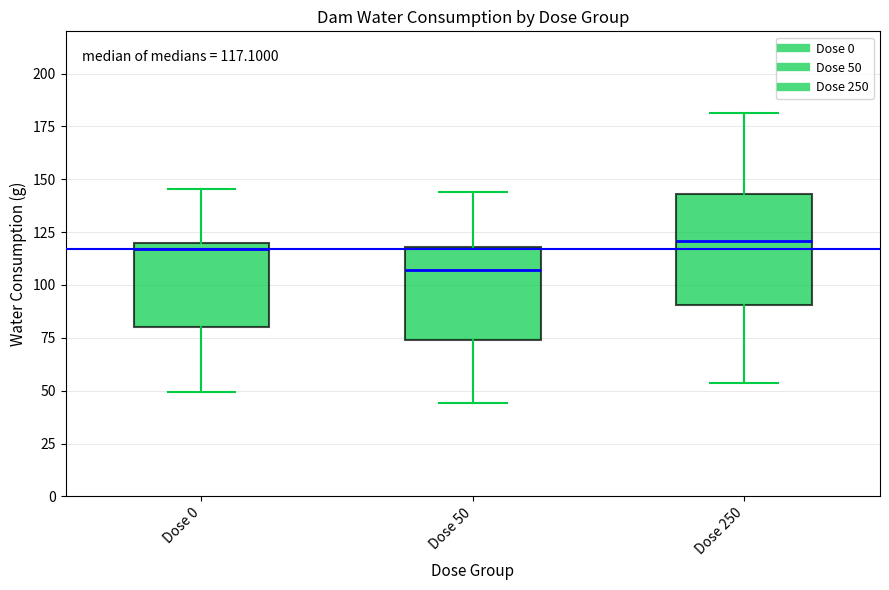

Comparing the boxes themselves (not the whiskers), which one is the tallest?

Dose 250